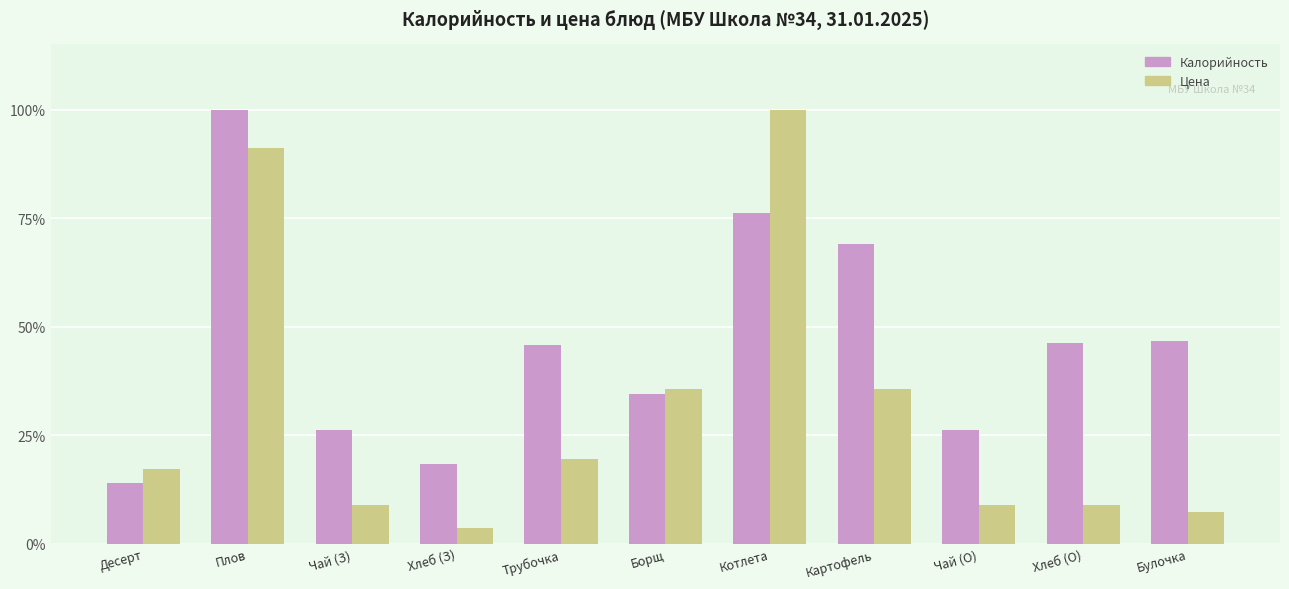

What is the total value across all series at Борщ?

70.2